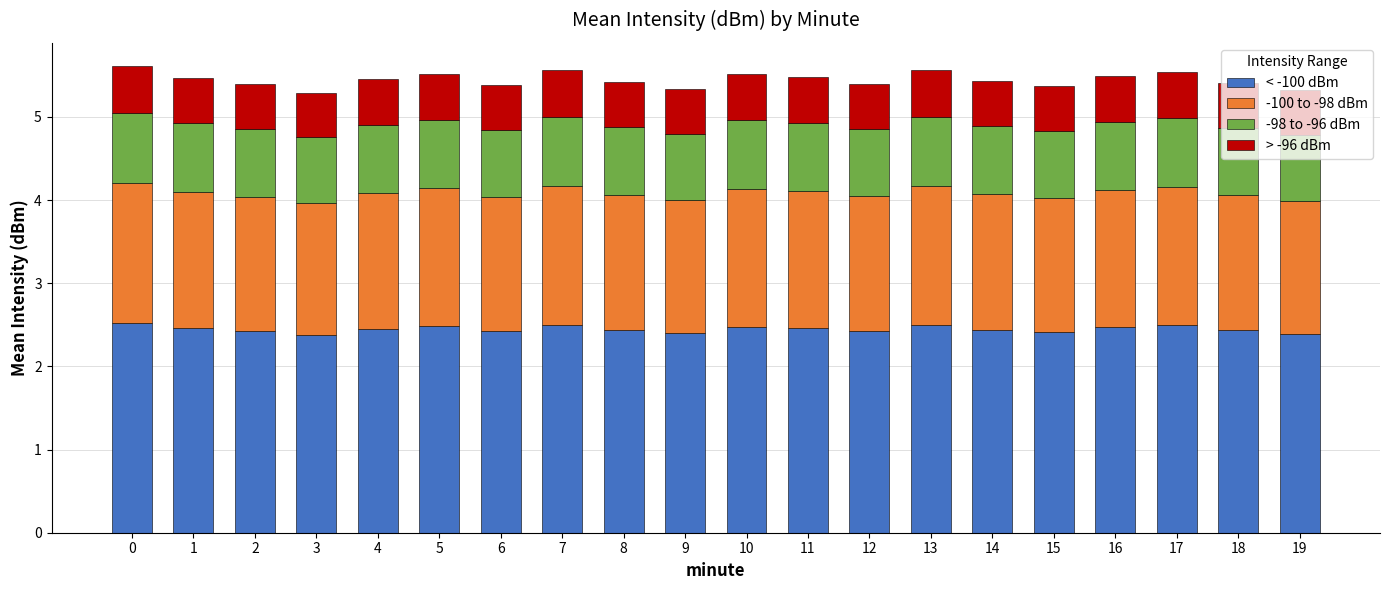

Count the < -100 dBm values in the range 2 to 3.

20